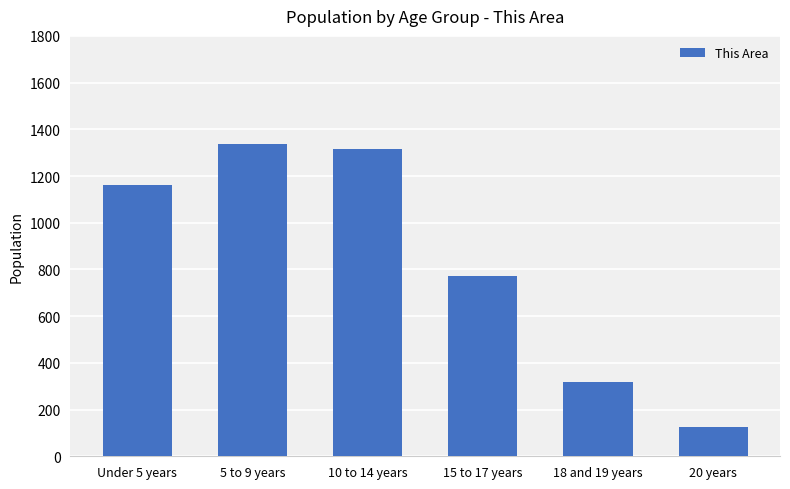

Between 10 to 14 years and 5 to 9 years, which is larger?

5 to 9 years